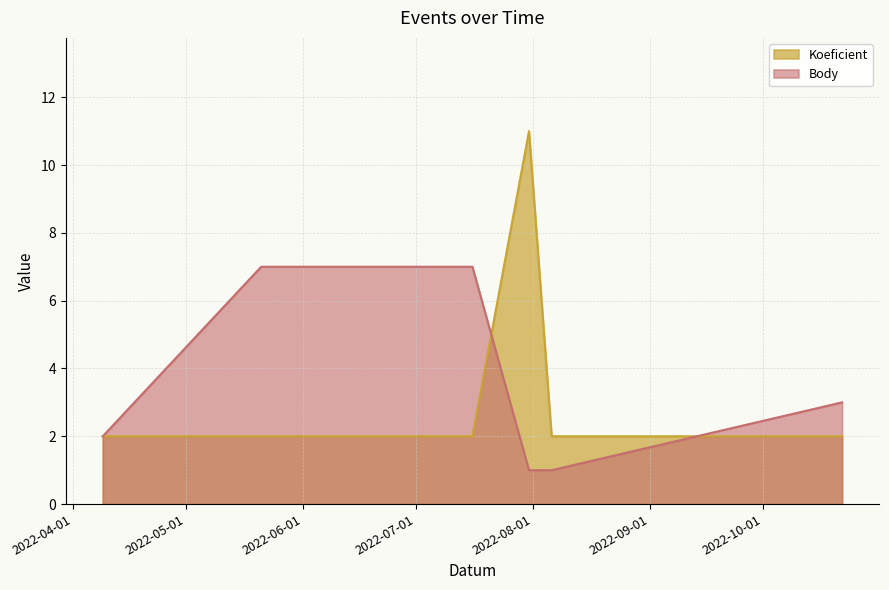

At how many categories does at least one series exceed 6?

3